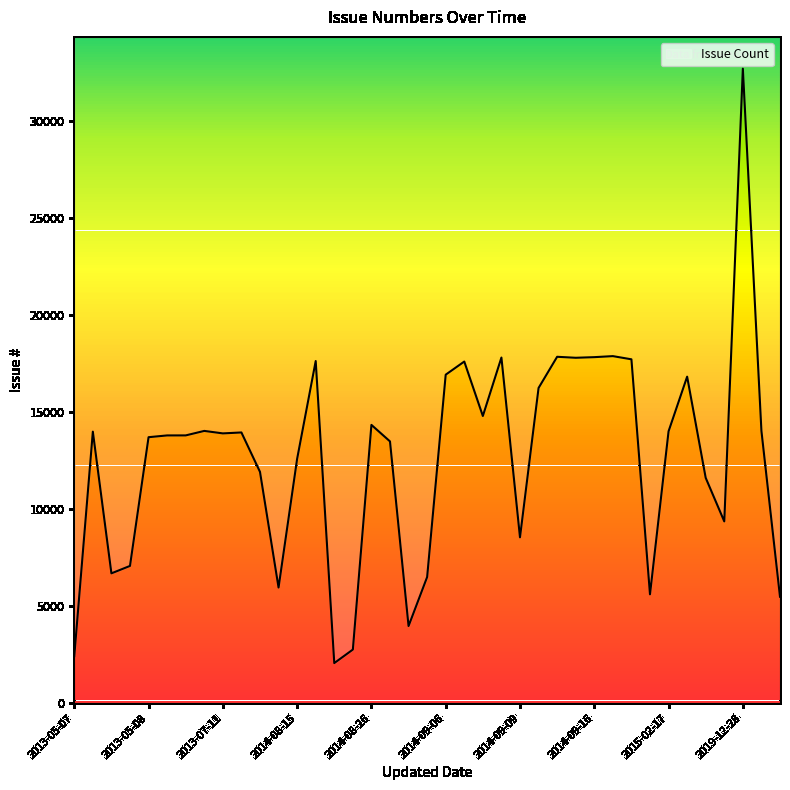

What is the change in value from 2013-05-08 to 2014-08-15?

-1114